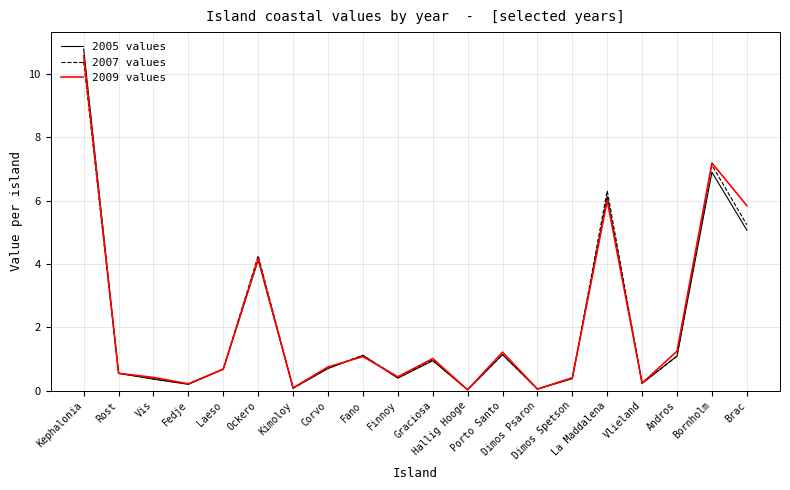

Which series has the largest range (max minus min)?

2005 values